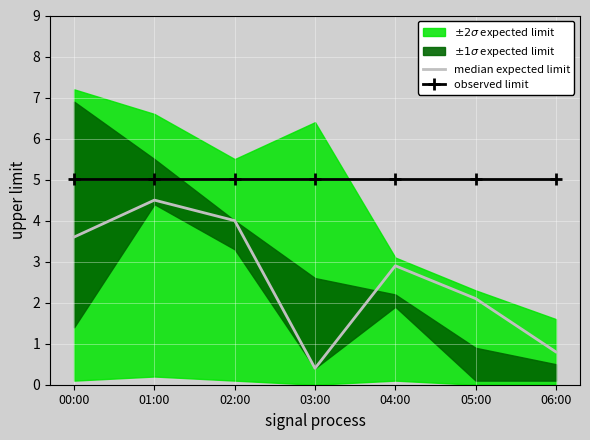

In median expected limit, how many points are higher than both neighbors (excluding endpoints)?

2